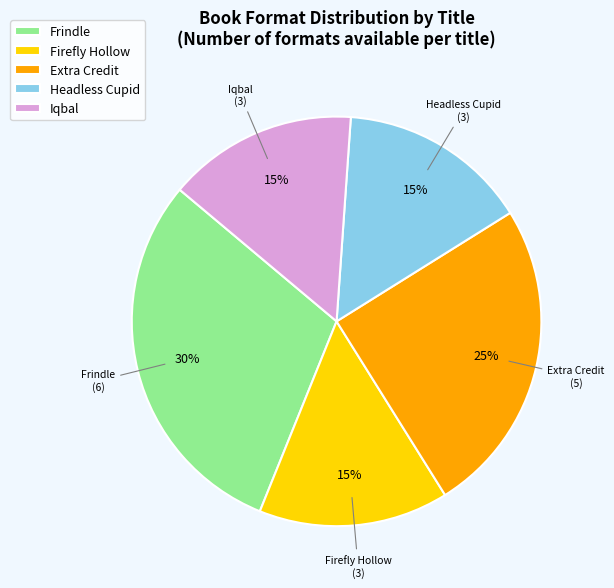

True or false: Frindle accounts for 30% of the total.

True